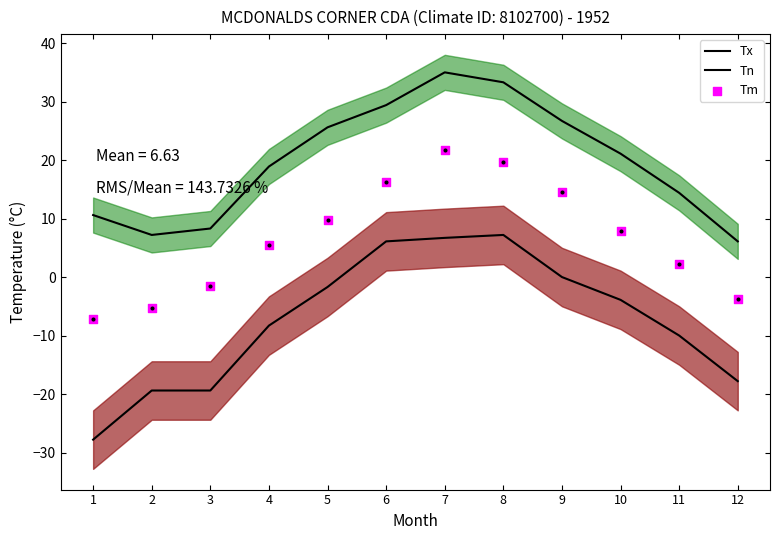

What are all the series names shown in the legend?

Tx, Tn, Tm